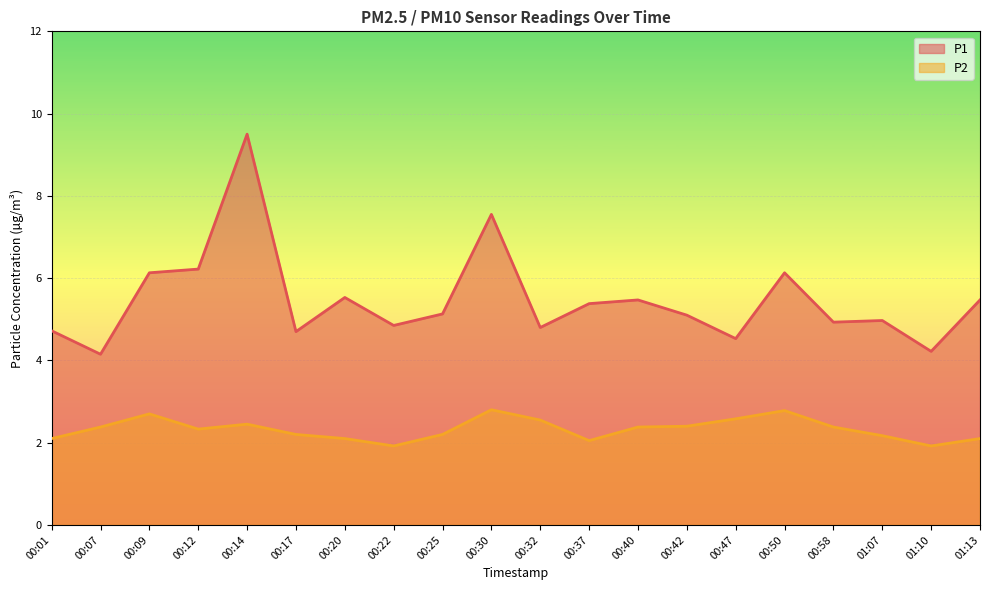

Which series has the largest total across all categories?

P1